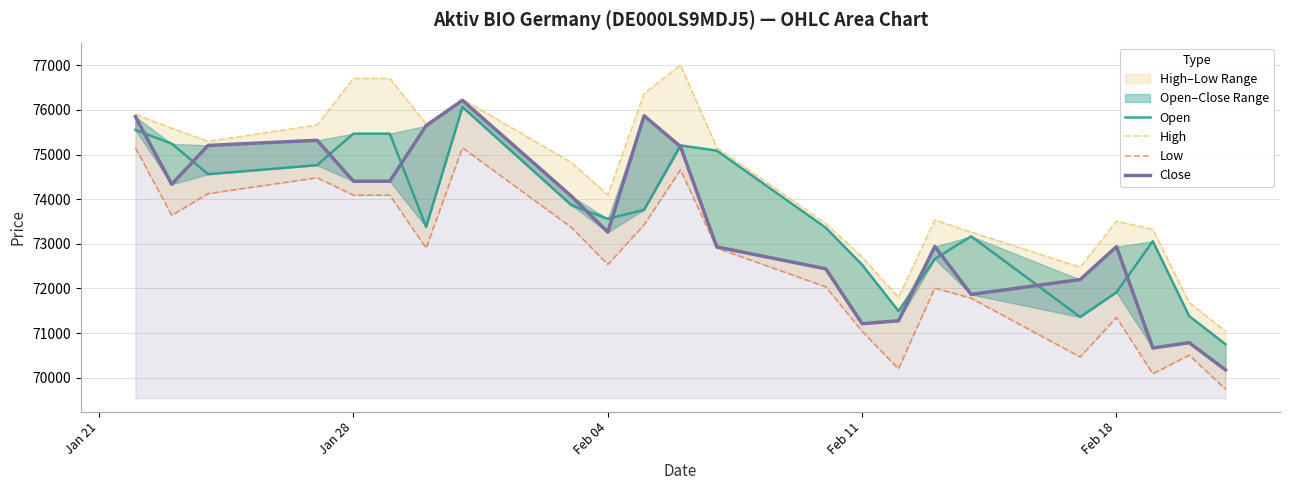

What is the smallest value displayed?

69739